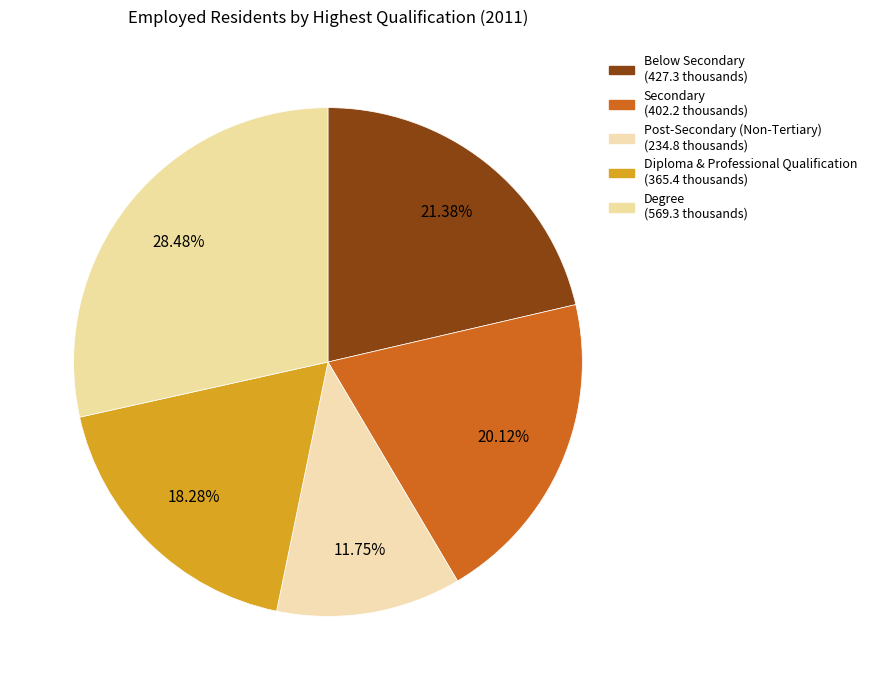

To the nearest percent, what is the difference between the largest and smallest slice percentages?

17%